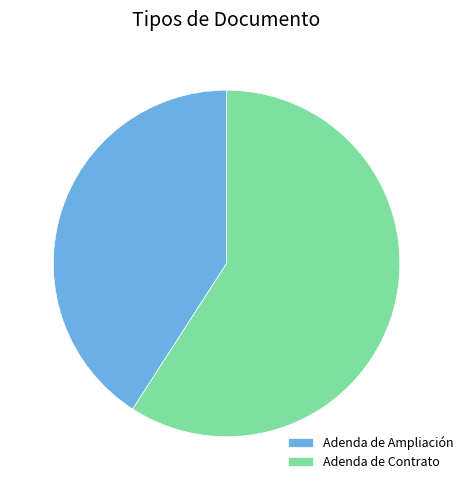

What is the majority slice?

Adenda de Contrato